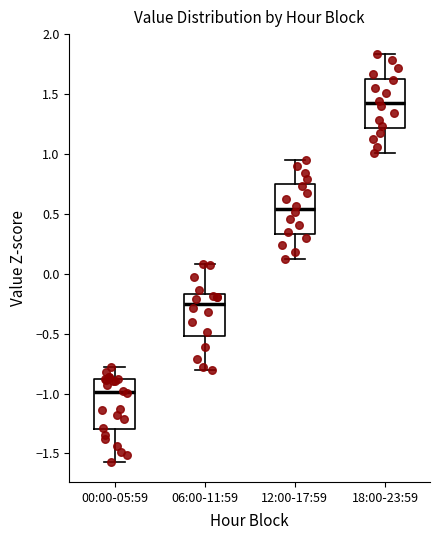

Reading left to right, transcribe this box plot: for each box, give where its median line is, the range the box spans, and where its two whiskers end, as read against the y-axis. The values are not printed on the chart, so give them approximately, as read against the axis.

00:00-05:59: median -1.00, box -1.30 to -0.90, whiskers -1.55 to -0.80
06:00-11:59: median -0.25, box -0.50 to -0.15, whiskers -0.80 to 0.10
12:00-17:59: median 0.55, box 0.35 to 0.75, whiskers 0.10 to 0.95
18:00-23:59: median 1.40, box 1.20 to 1.65, whiskers 1.00 to 1.85